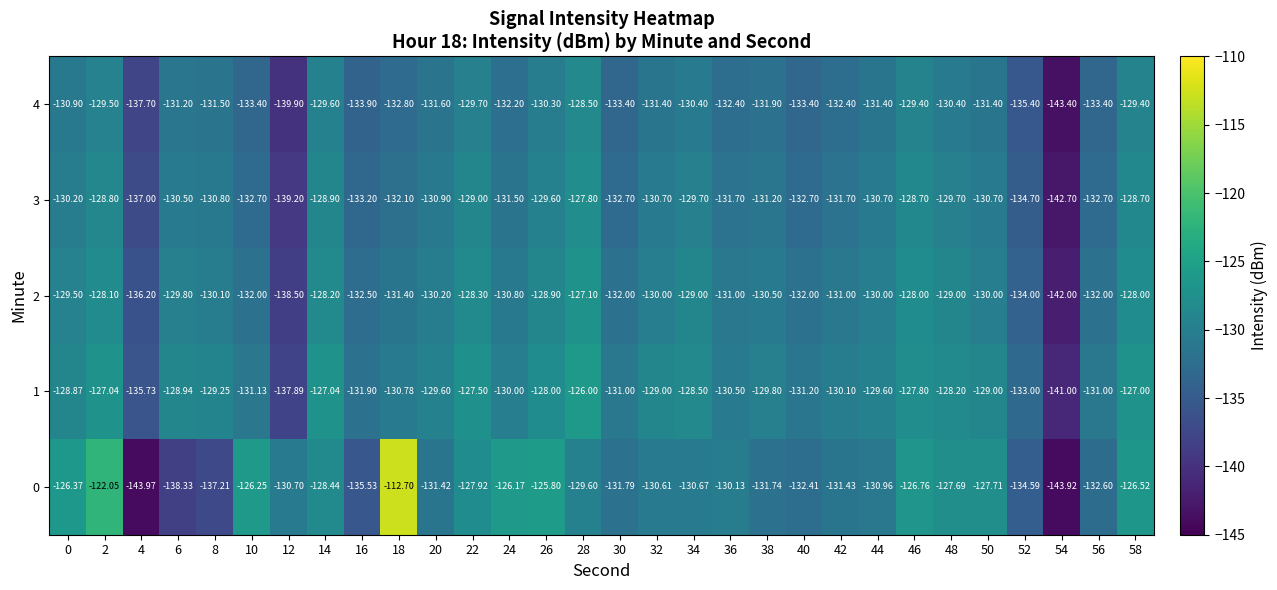

Which series has the largest total across all categories?

1